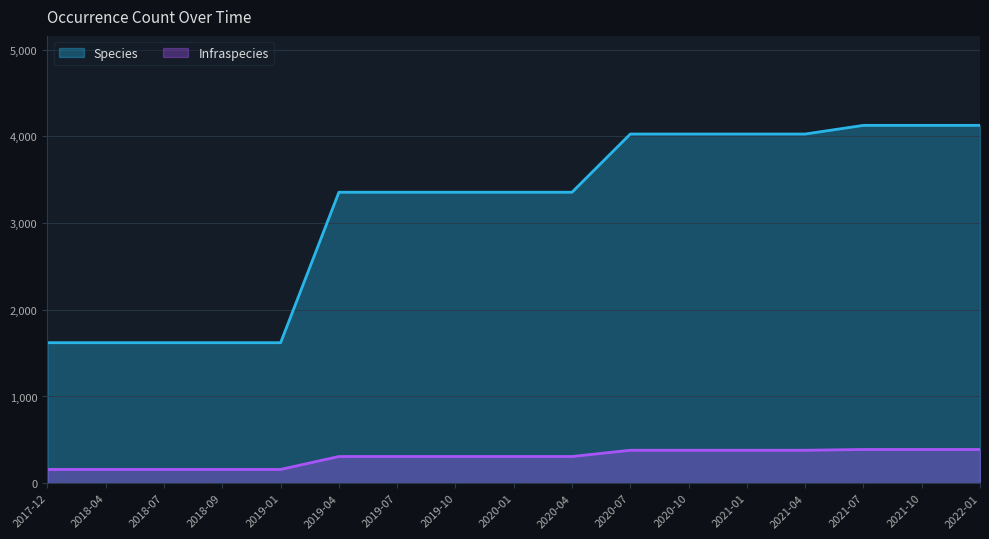

What is the highest value of the Infraspecies series?

389